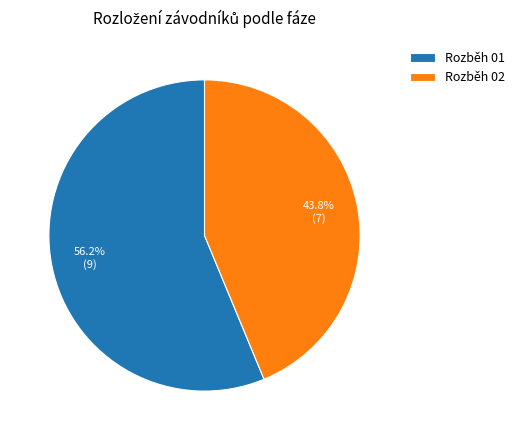

To the nearest percent, what is the combined percentage of Rozběh 02 and Rozběh 01?

100%